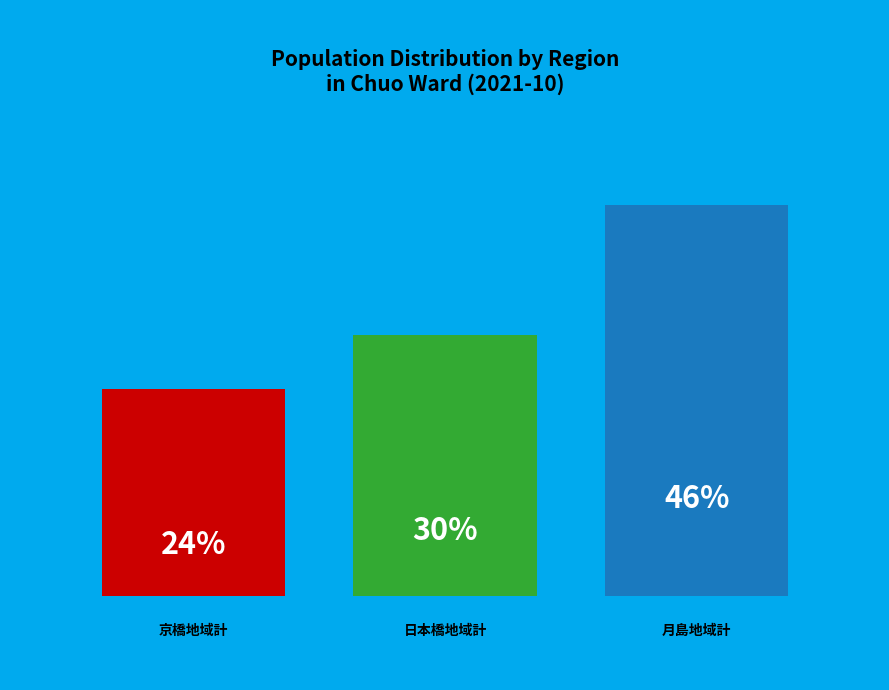

To the nearest percent, what is the average slice percentage?

33%